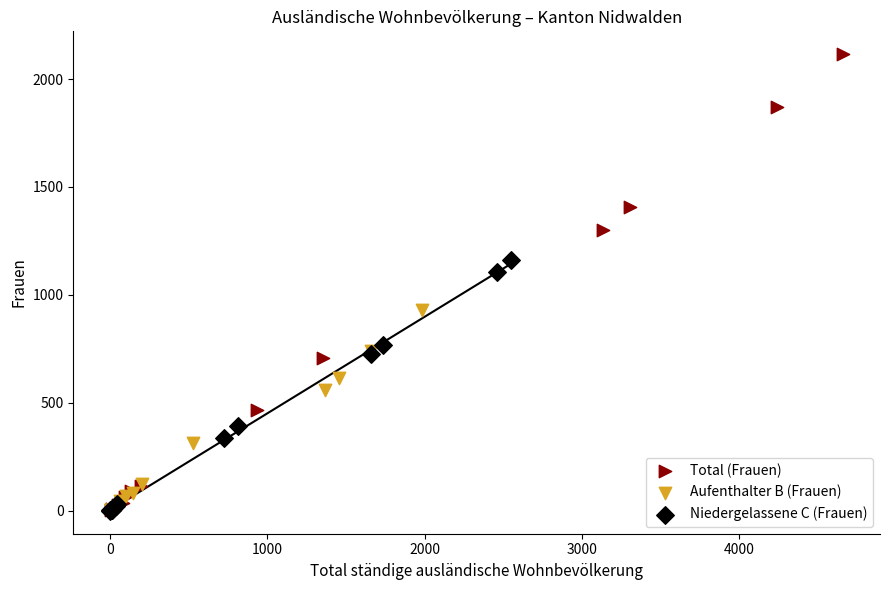

Which series contains the highest Y value?

Total (Frauen)